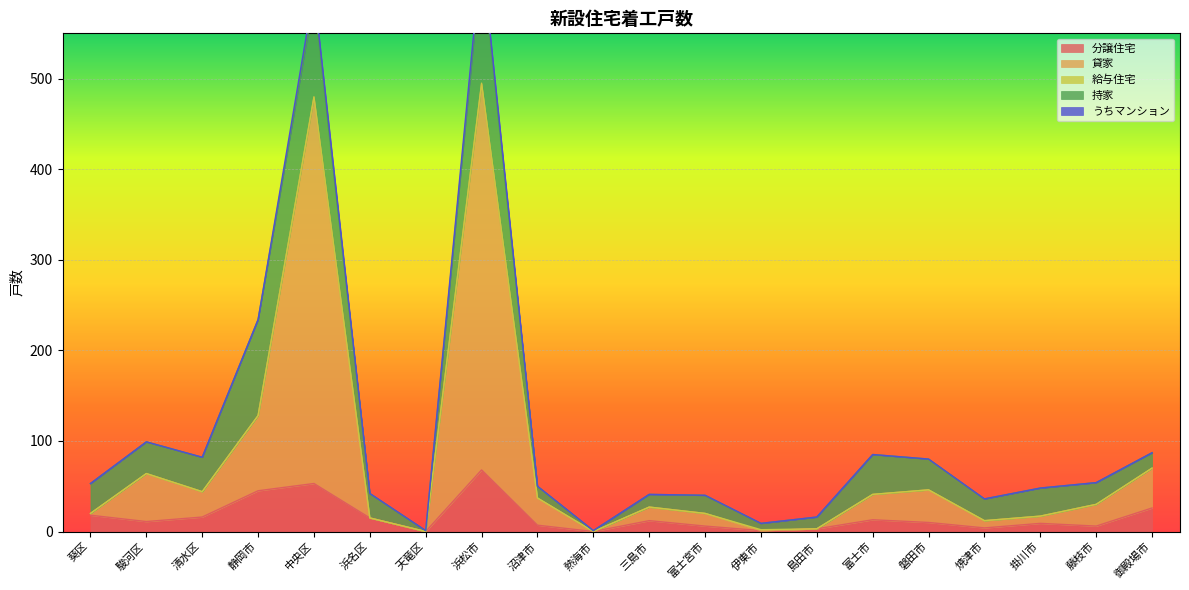

What are all the series names shown in the legend?

分譲住宅, 貸家, 給与住宅, 持家, うちマンション